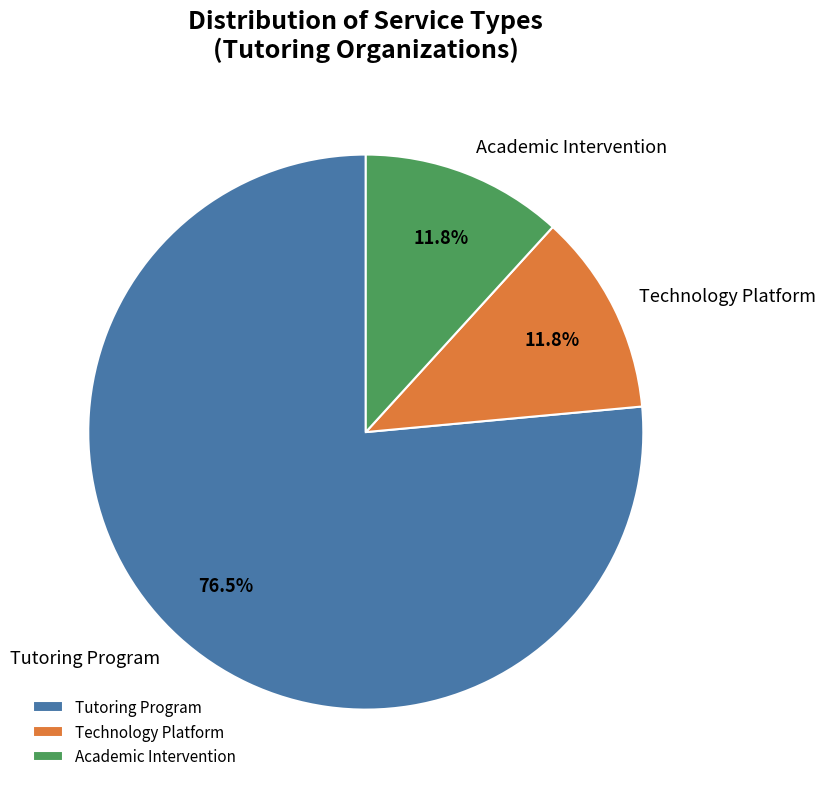

What is the largest slice in the pie chart?

Tutoring Program